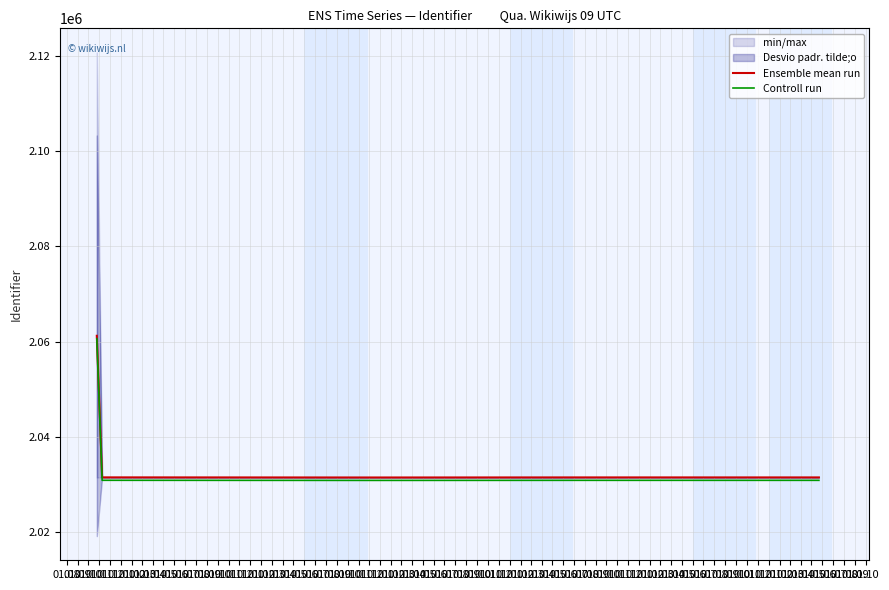

At which category is the sum across all series the highest?

01.08